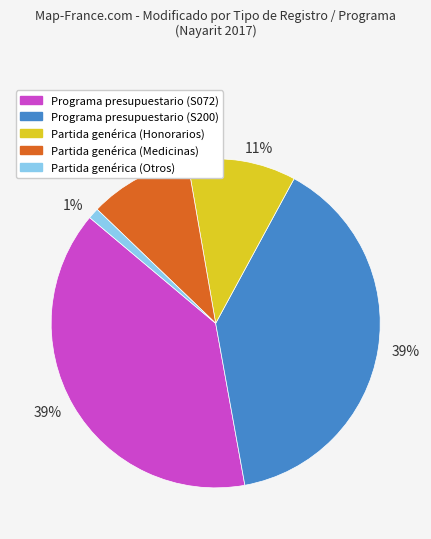

To the nearest percent, what is the average slice percentage?

20%